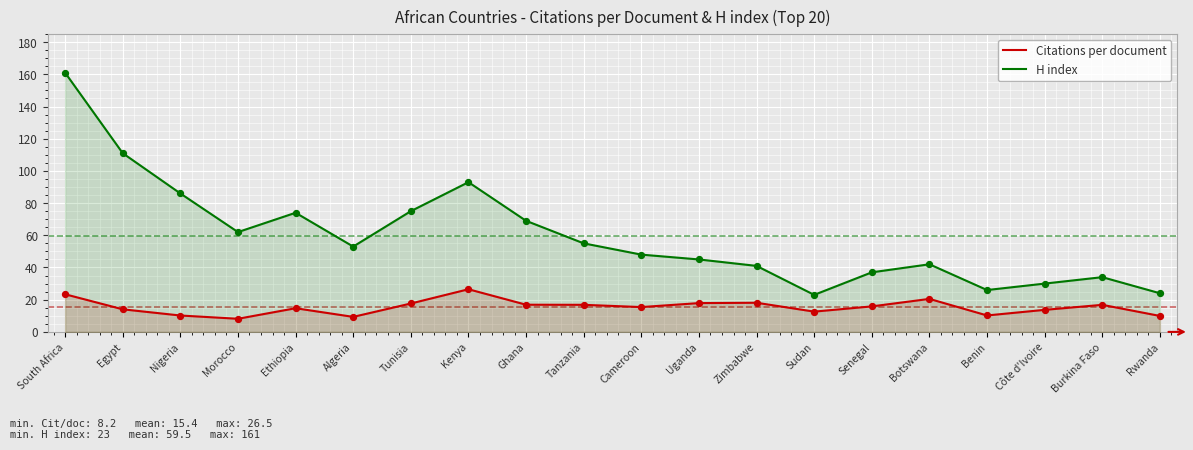

Which series has the largest total across all categories?

H index